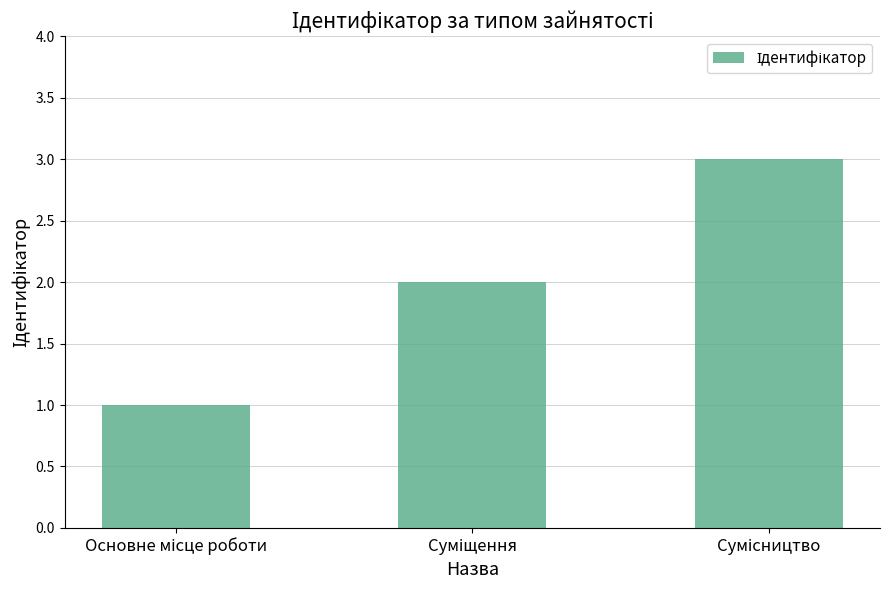

What is the maximum value shown in the chart?

3